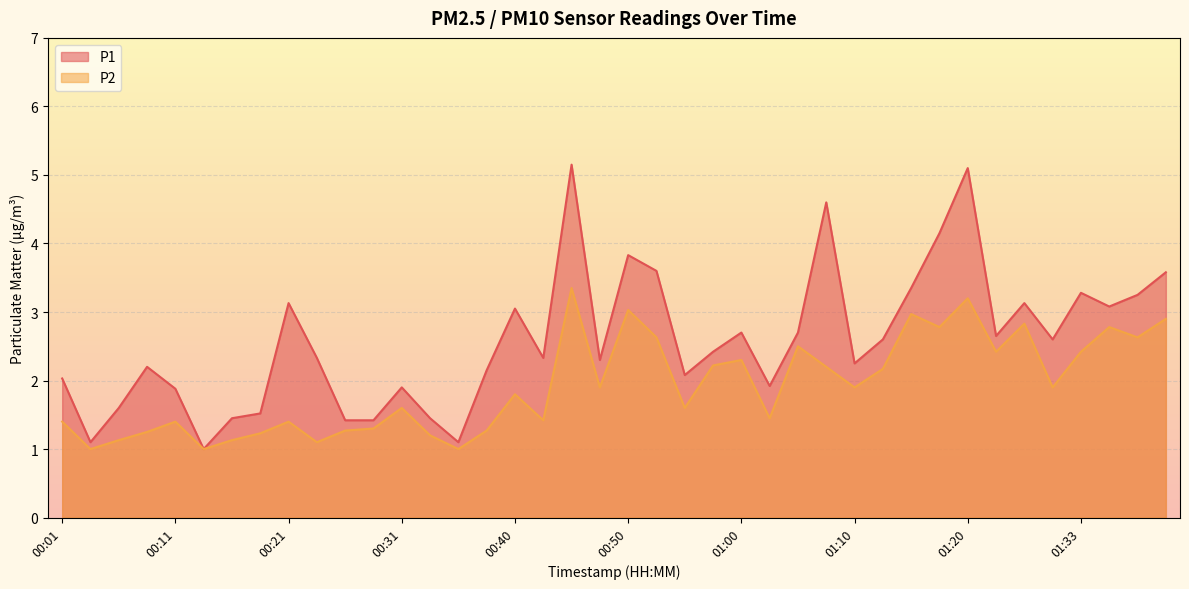

Reading left to right, what are all the values shown in this chart?

P1: 2.0	1.1	1.6	2.2	1.9	1.0	1.4	1.5	3.1	2.3	1.4	1.4	1.9	1.4	1.1	2.1	3.0	2.3	5.2	2.3	3.8	3.6	2.1	2.4	2.7	1.9	2.7	4.6	2.2	2.6	3.4	4.2	5.1	2.6	3.1	2.6	3.3	3.1	3.2	3.6
P2: 1.4	1.0	1.1	1.2	1.4	1.0	1.1	1.2	1.4	1.1	1.3	1.3	1.6	1.2	1.0	1.3	1.8	1.4	3.4	1.9	3.0	2.6	1.6	2.2	2.3	1.4	2.5	2.2	1.9	2.2	3.0	2.8	3.2	2.4	2.8	1.9	2.4	2.8	2.6	2.9